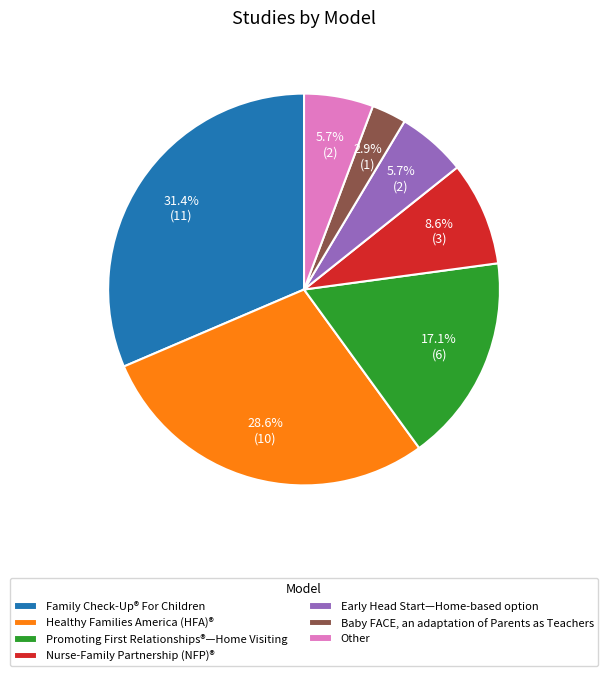

Does Other represent more than half of the total?

No